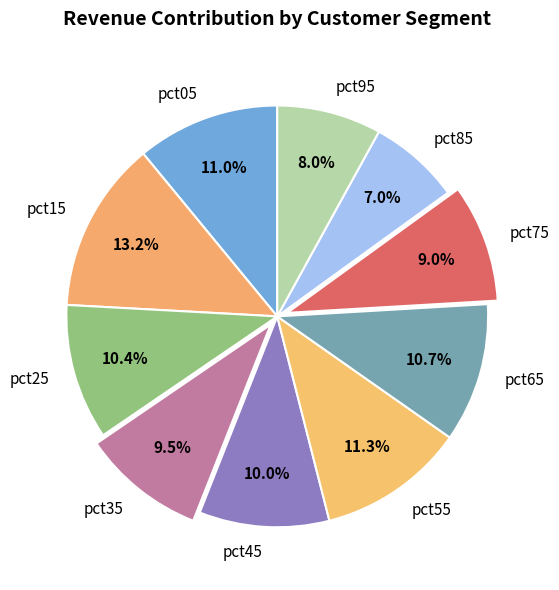

What portion of the pie excludes pct65?

89.3%